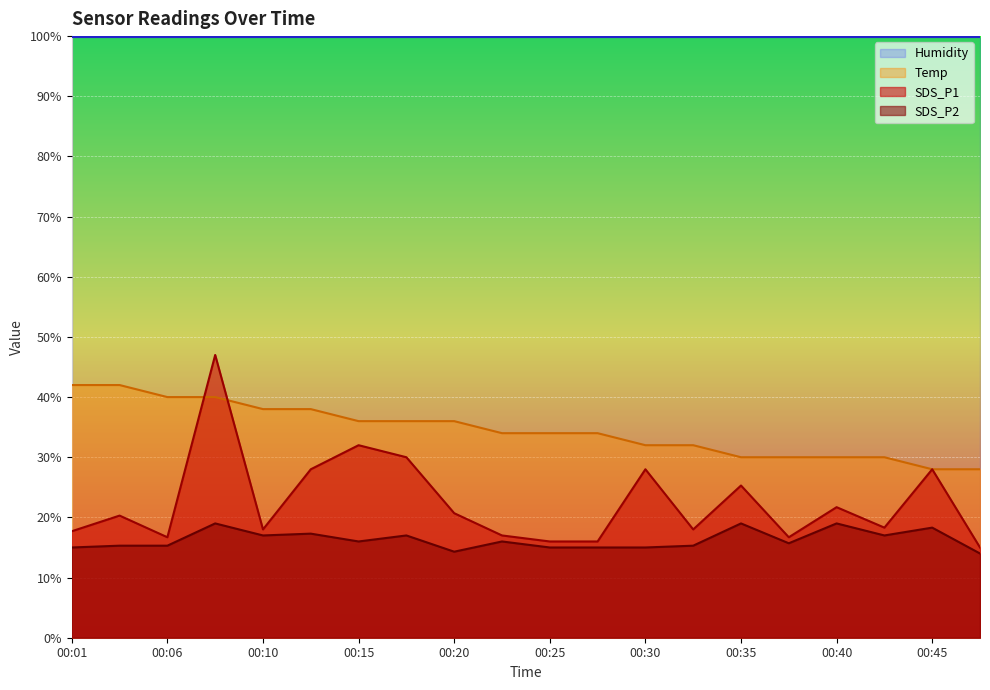

Is it true that SDS_P2 equals 18.3 at 00:45?

True